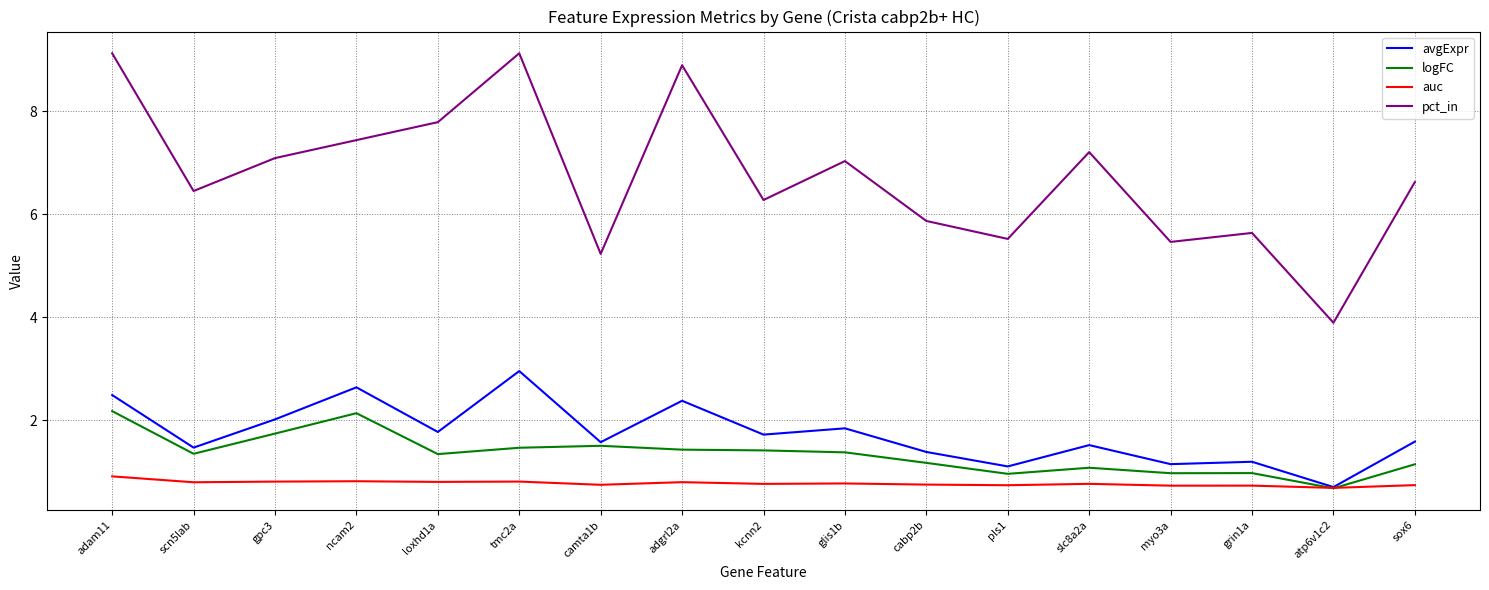

What is the average value of the logFC series?

1.3